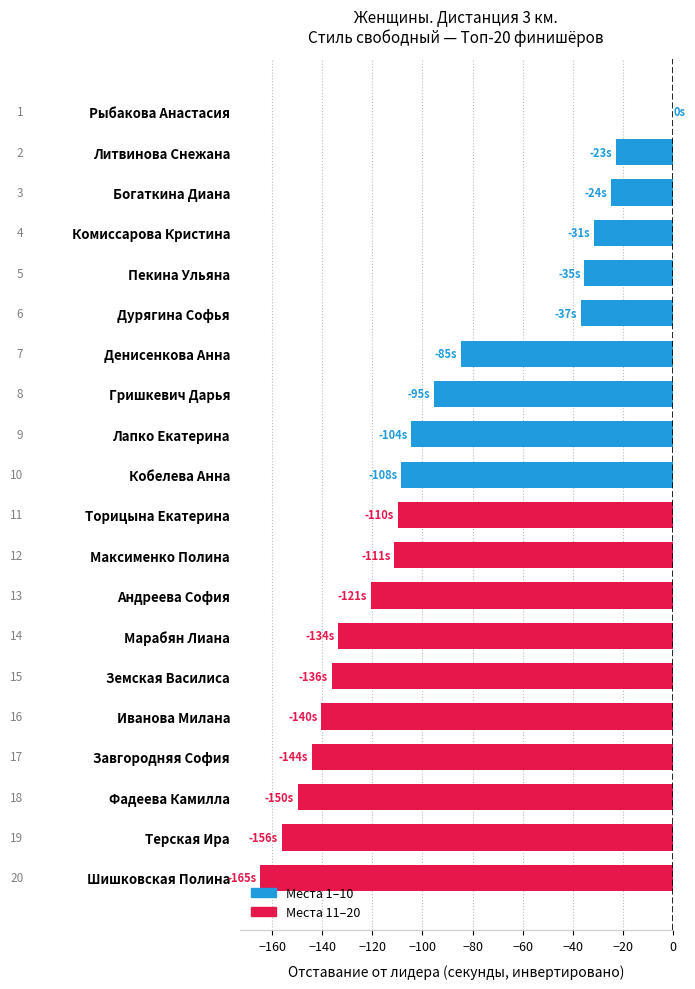

What is the sum of the values at Торицына Екатерина and Иванова Милана?

-250.3